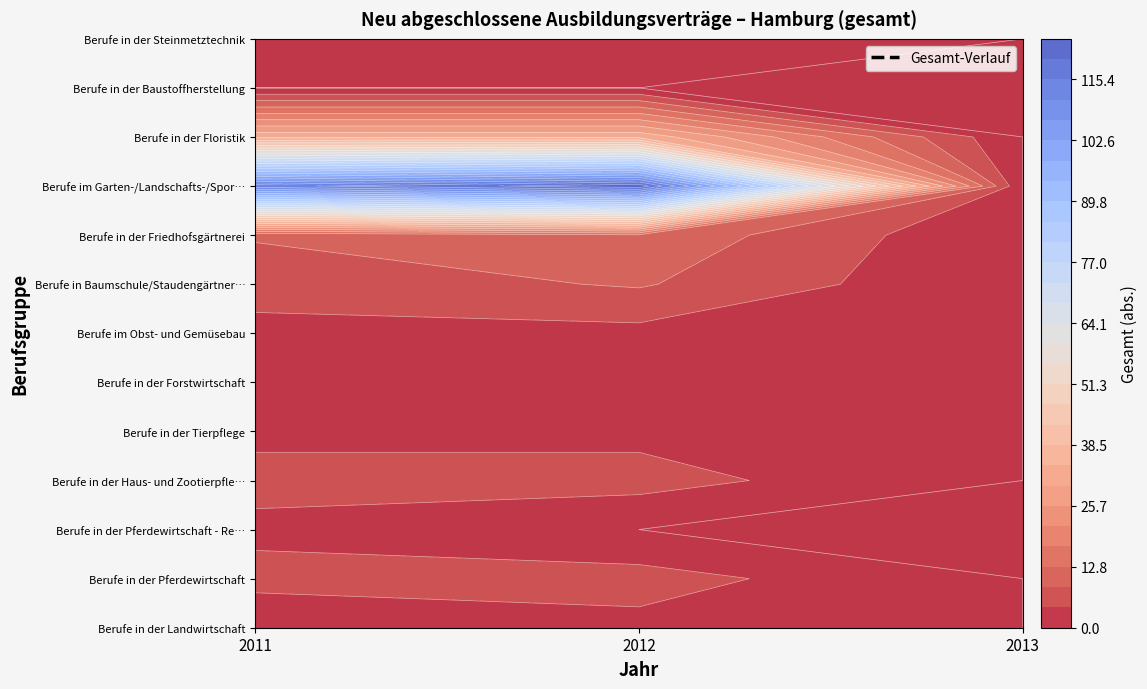

Reading right to left, transcribe all the data shown in this chart.

Berufe in der Landwirtschaft: 2=0	1=3	0=0
Berufe in der Pferdewirtschaft: 2=0	1=6	0=6
Berufe in der Pferdewirtschaft - Reiten: 2=0	1=0	0=3
Berufe in der Haus- und Zootierpflege: 2=0	1=6	0=6
Berufe in der Tierpflege: 2=0	1=3	0=3
Berufe in der Forstwirtschaft: 2=0	1=3	0=3
Berufe im Obst- und Gemüsebau: 2=0	1=3	0=3
Berufe in Baumschule/Staudengärtnerei: 2=0	1=9	0=6
Berufe in der Friedhofsgärtnerei: 2=0	1=12	0=9
Berufe im Garten-/Landschafts-/Sportplatzbau: 2=0	1=123	0=114
Berufe in der Floristik: 2=0	1=33	0=33
Berufe in der Baustoffherstellung: 2=0	1=0	0=0
Berufe in der Steinmetztechnik: 2=0	1=3	0=3